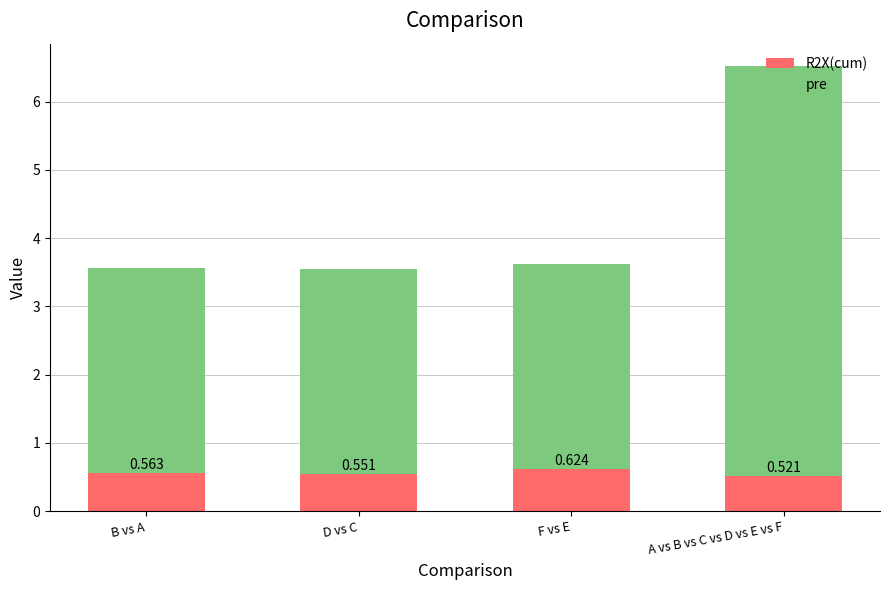

Which category has the highest value in the R2X(cum) series?

F vs E